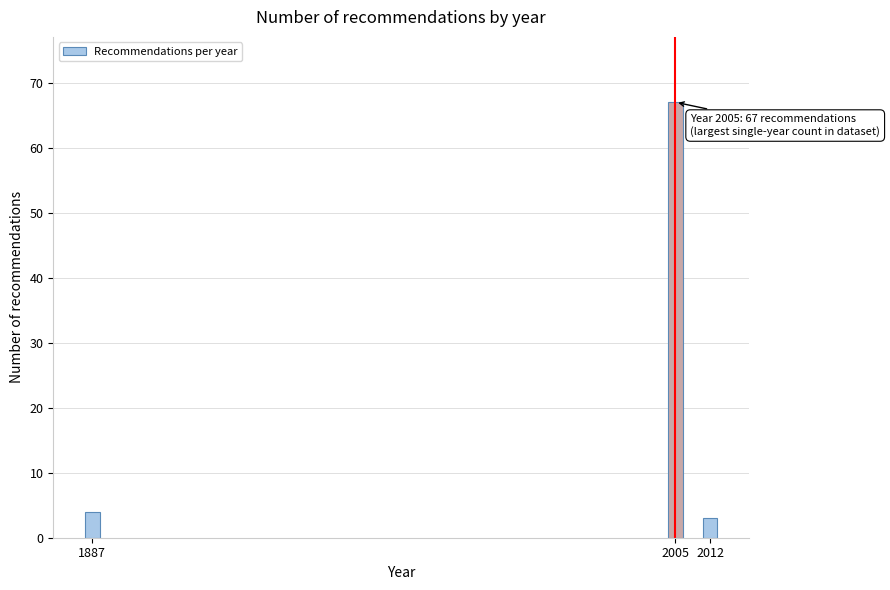

Reading left to right, transcribe all the data shown in this chart.

4	67	3